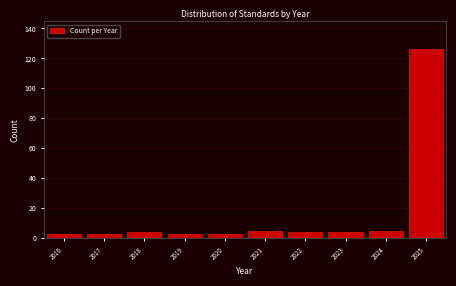

Reading right to left, list all the values displayed in this chart.

126	5	4	4	5	3	3	4	3	3